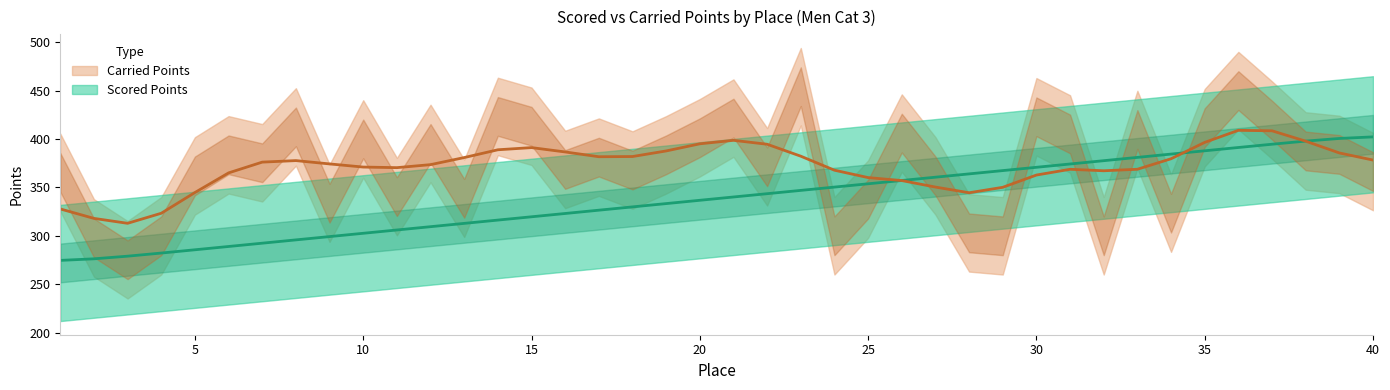

Count the number of values greater than 340.

20